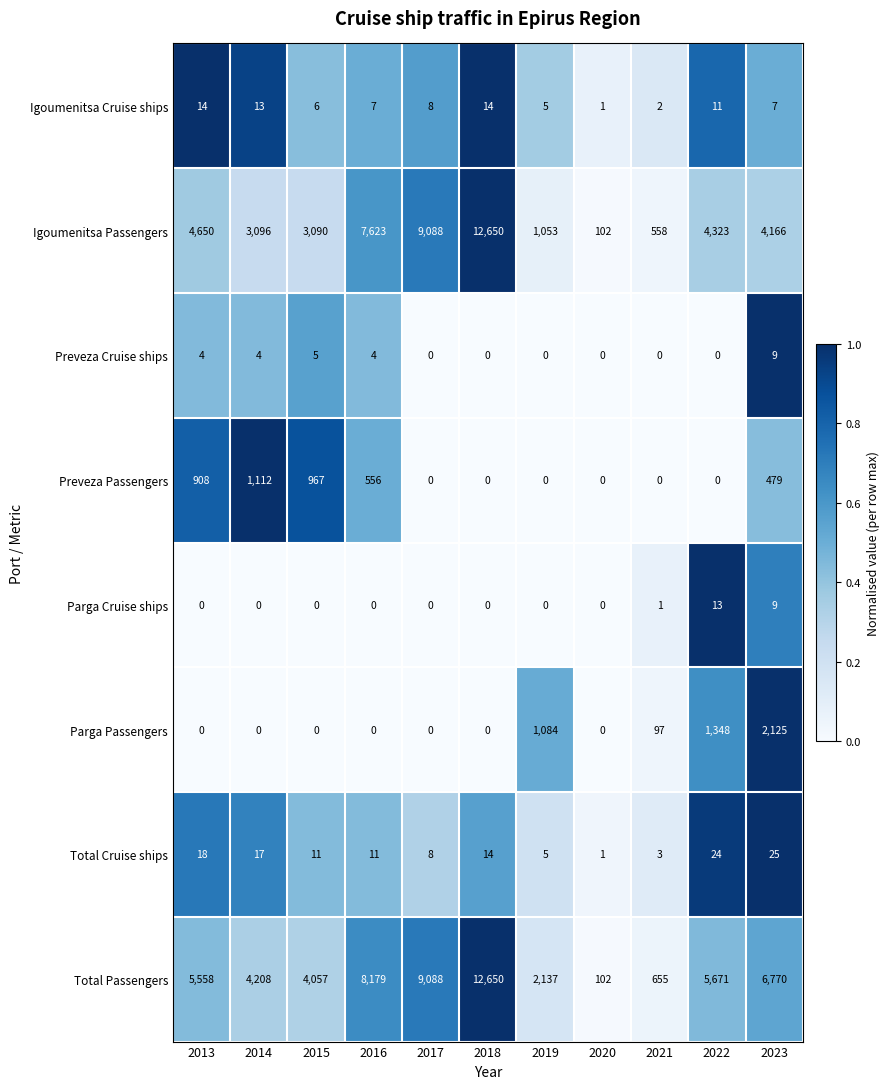

What is the total value across all series at 2022?

11390